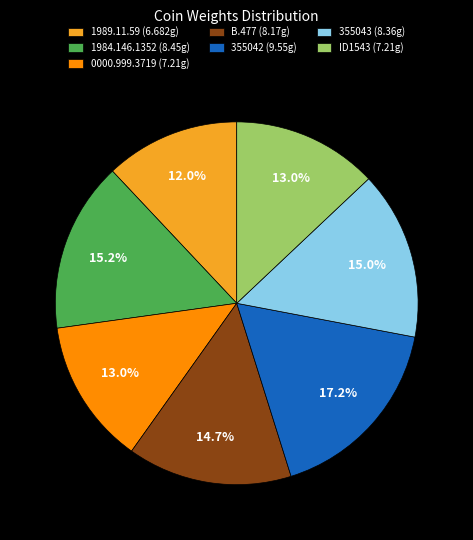

How many slices are in this pie chart?

7